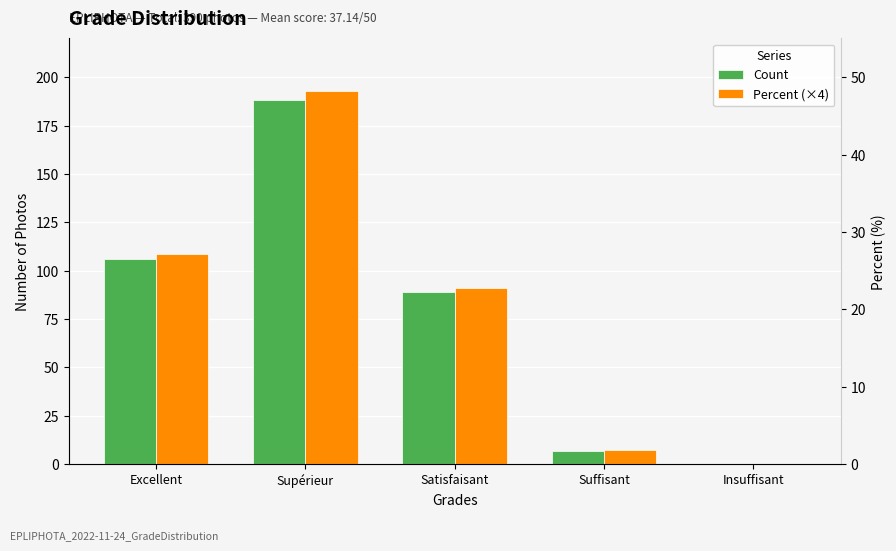

Reading left to right, extract all data points from this chart.

Count: Excellent=106.0	Supérieur=188.0	Satisfaisant=89.0	Suffisant=7.0	Insuffisant=0.0
Percent (×4): Excellent=108.7	Supérieur=192.8	Satisfaisant=91.3	Suffisant=7.2	Insuffisant=0.0